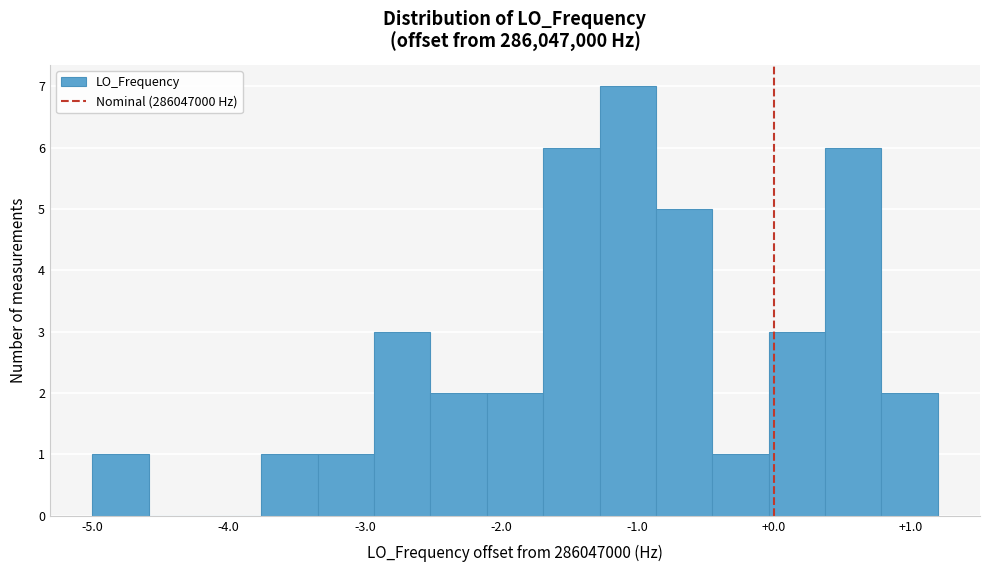

Reading left to right, list every bar in this chart as the range it spans on the x-axis followed by its height. Neither the bar edges nor the heights are printed on the chart, so give them approximately, as read against the axes.

-5.0 to -4.6: 1
-4.6 to -4.2: 0
-4.2 to -3.8: 0
-3.8 to -3.3: 1
-3.3 to -2.9: 1
-2.9 to -2.5: 3
-2.5 to -2.1: 2
-2.1 to -1.7: 2
-1.7 to -1.3: 6
-1.3 to -0.9: 7
-0.9 to -0.5: 5
-0.5 to 0.0: 1
0.0 to 0.4: 3
0.4 to 0.8: 6
0.8 to 1.2: 2